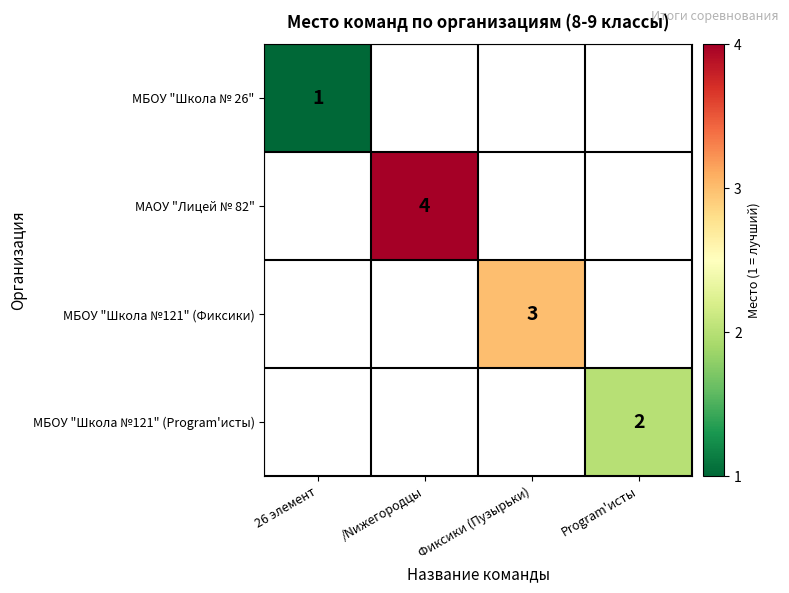

The value of МБОУ "Школа №121" (Program'исты) at Program'исты is 2. True or false?

True